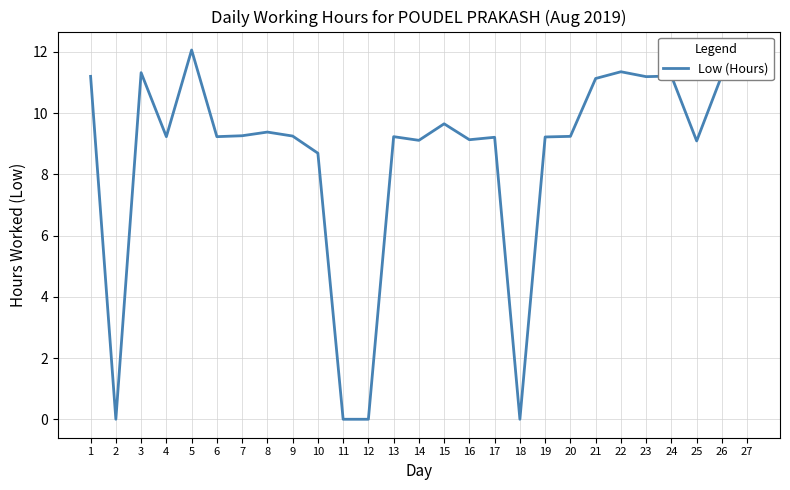

Where is the first local minimum?

2